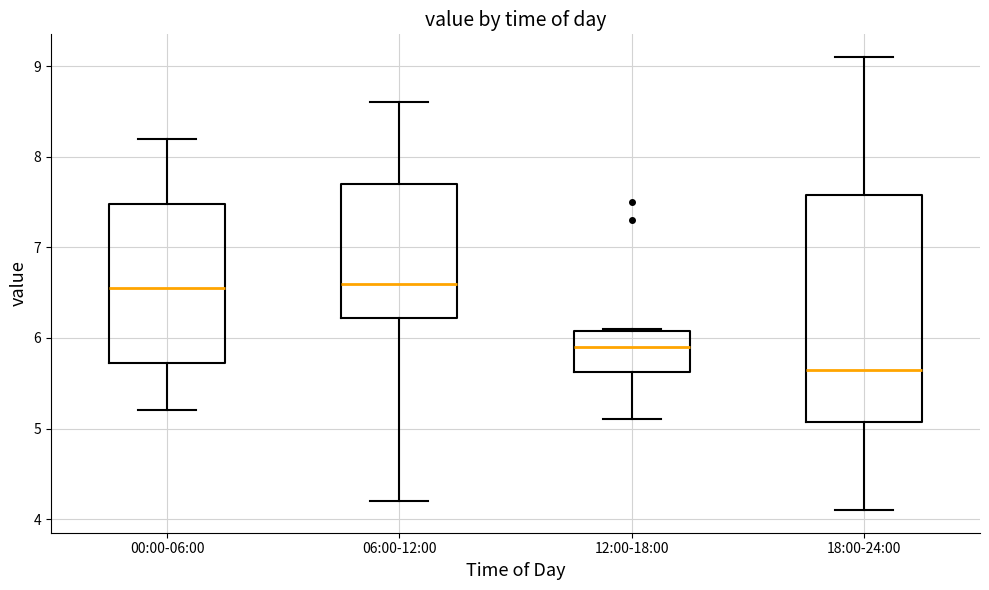

Reading left to right, transcribe this box plot: for each box, give where its median line is, the range the box spans, and where its two whiskers end, as read against the y-axis. The values are not printed on the chart, so give them approximately, as read against the axis.

00:00-06:00: median 6.6, box 5.7 to 7.5, whiskers 5.2 to 8.2
06:00-12:00: median 6.6, box 6.2 to 7.7, whiskers 4.2 to 8.6
12:00-18:00: median 5.9, box 5.6 to 6.1, whiskers 5.1 to 6.1
18:00-24:00: median 5.7, box 5.1 to 7.6, whiskers 4.1 to 9.1